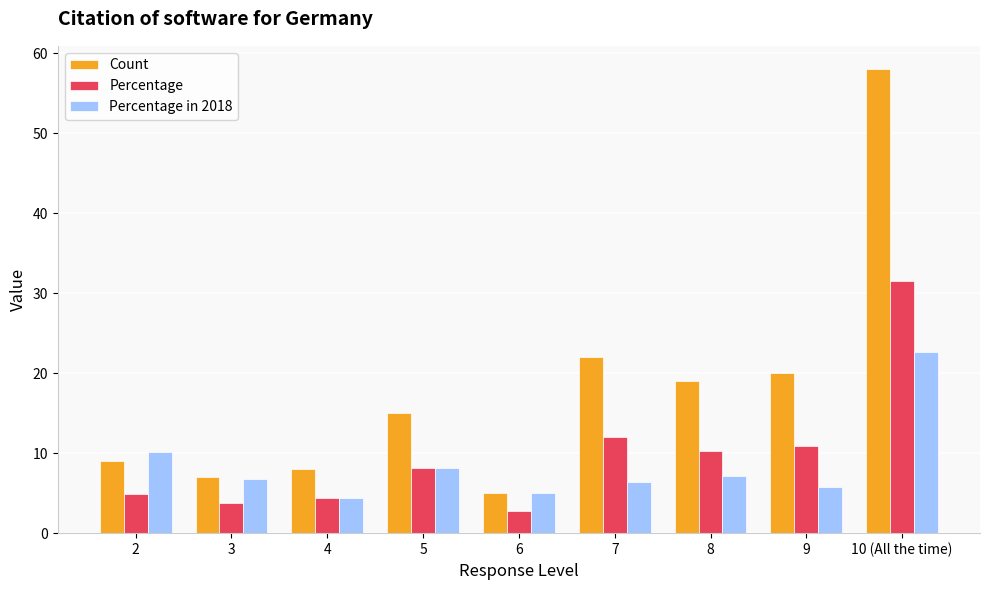

What is the difference between the Count values at 3 and 6?

2.0